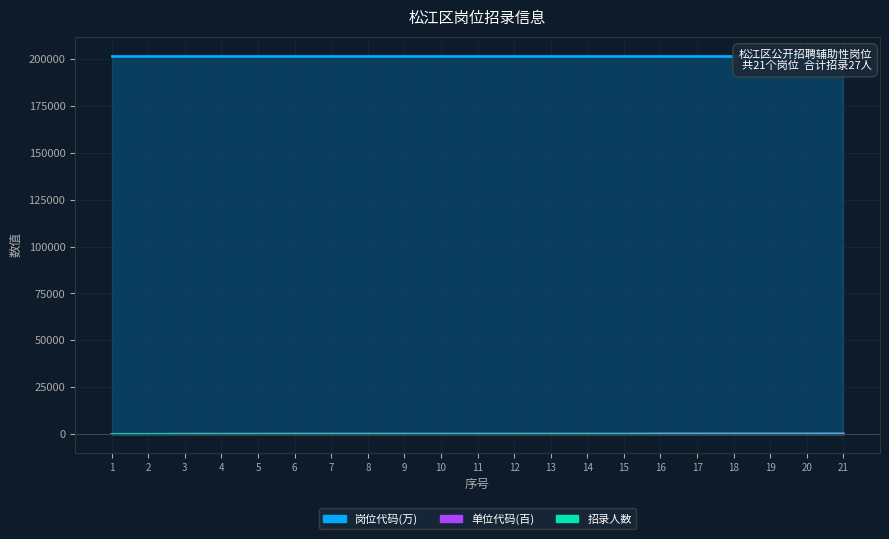

At which category does the chart reach its peak across all series?

21